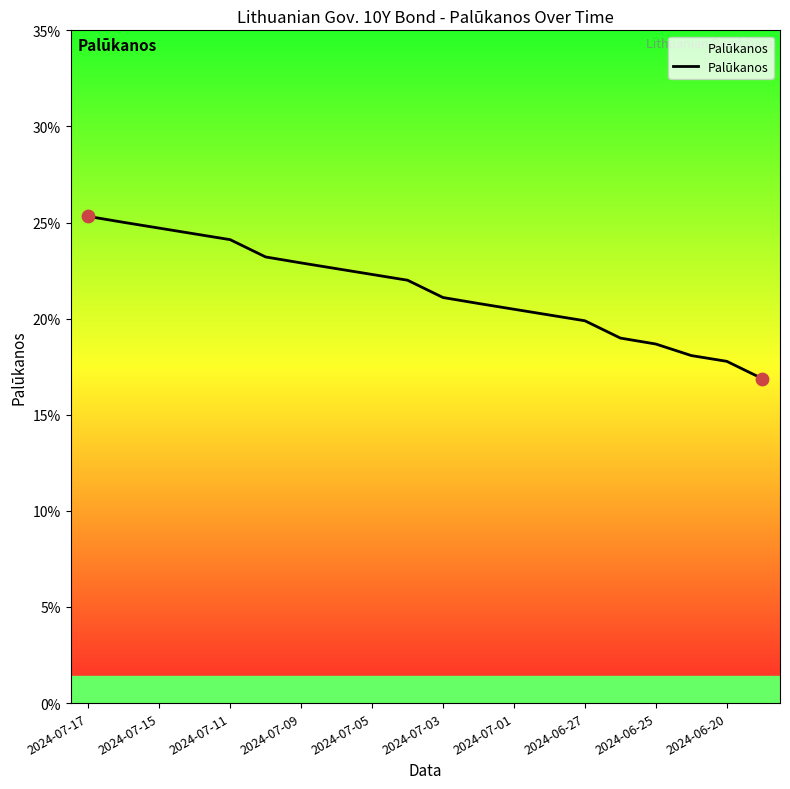

Does the chart have visible grid lines?

No